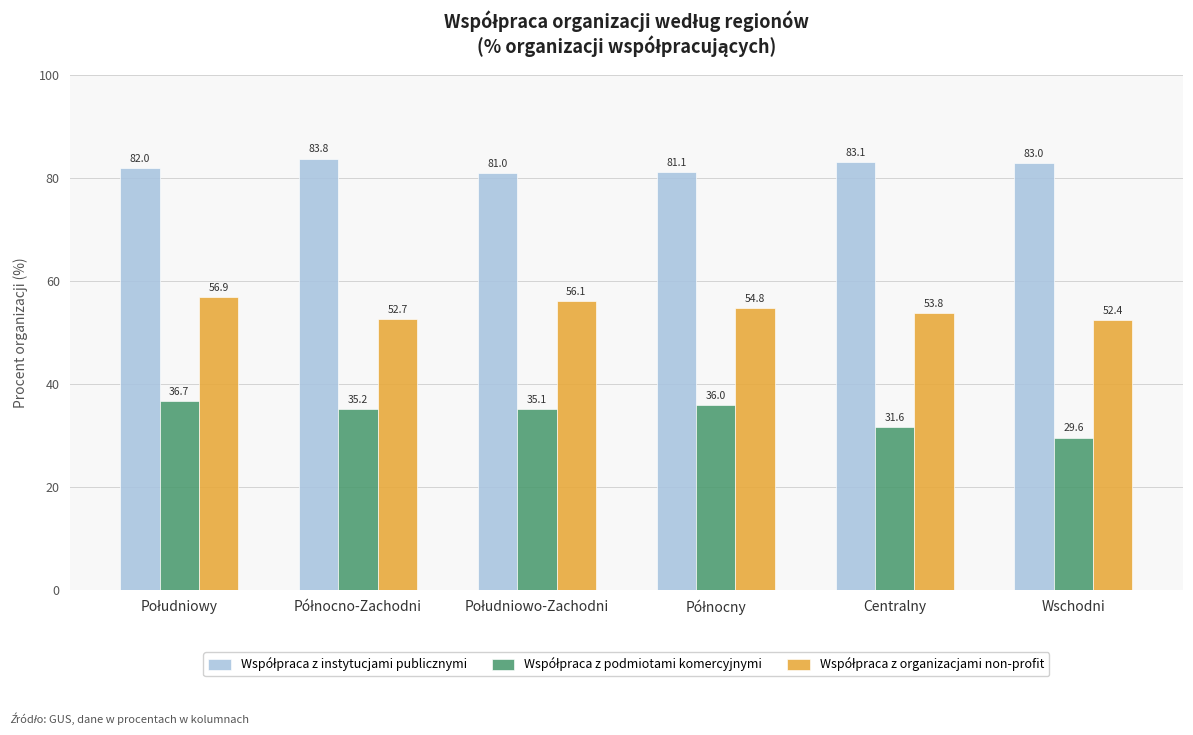

At how many categories does at least one series exceed 68?

6